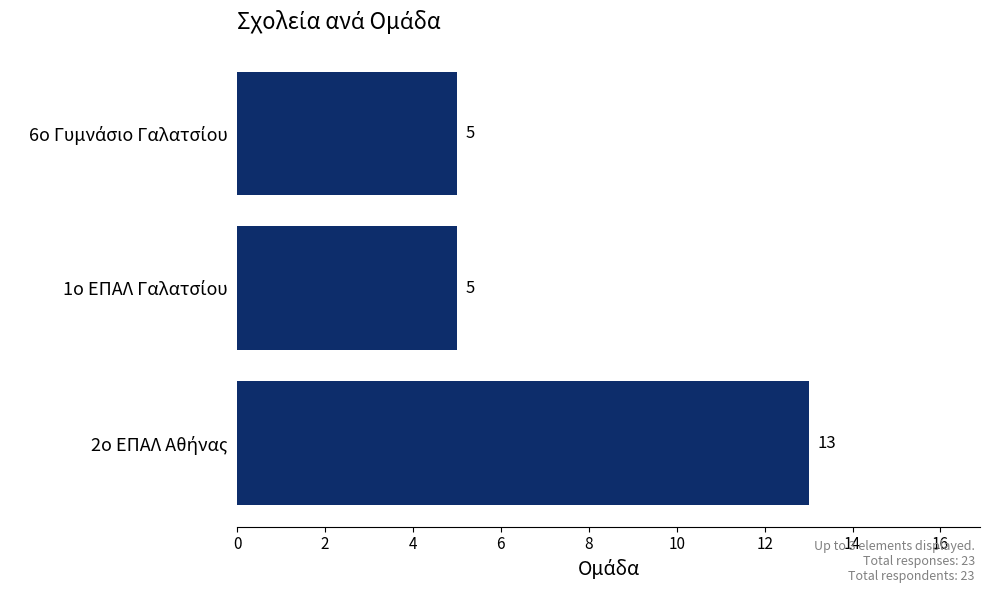

Count the values in the range 5 to 13.

3